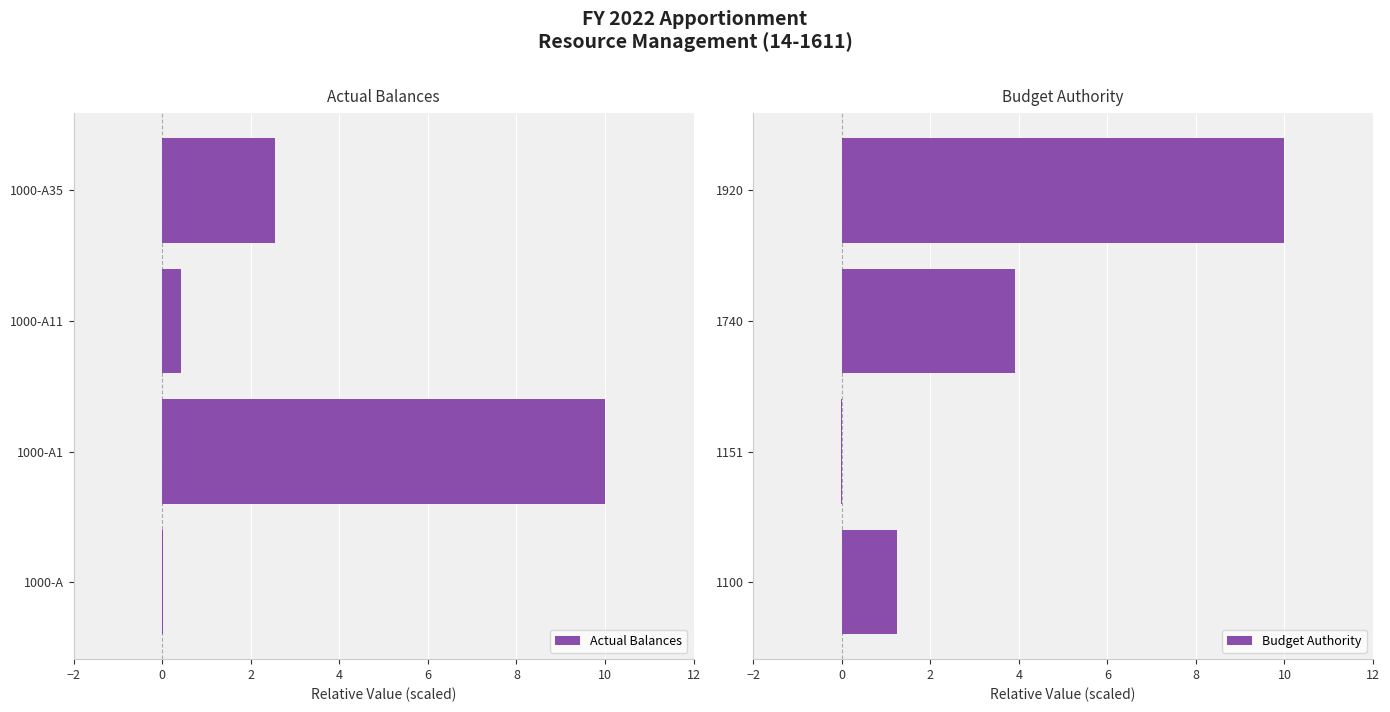

True or false: Actual Balances has a value of 10.0 at 1000-A1.

True